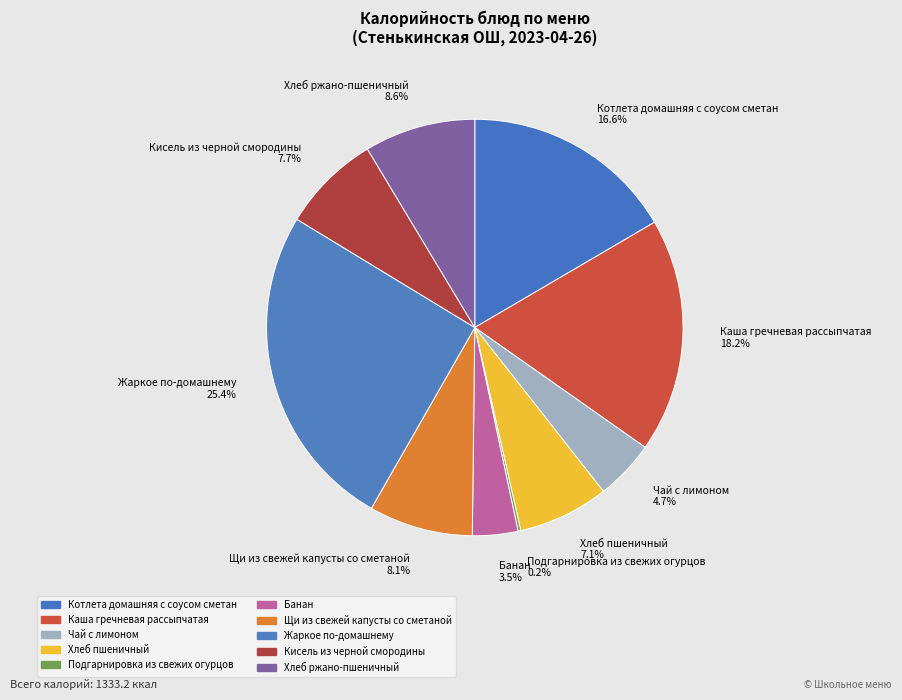

What percentage do Жаркое по-домашнему and Кисель из черной смородины together represent?

33.1%